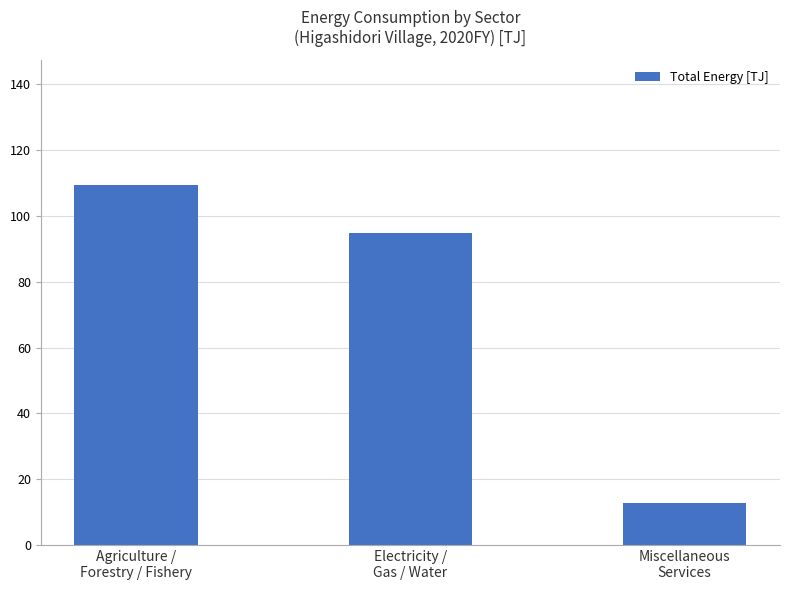

What is the change in value from Agriculture /
Forestry / Fishery to Electricity /
Gas / Water?

-14.5